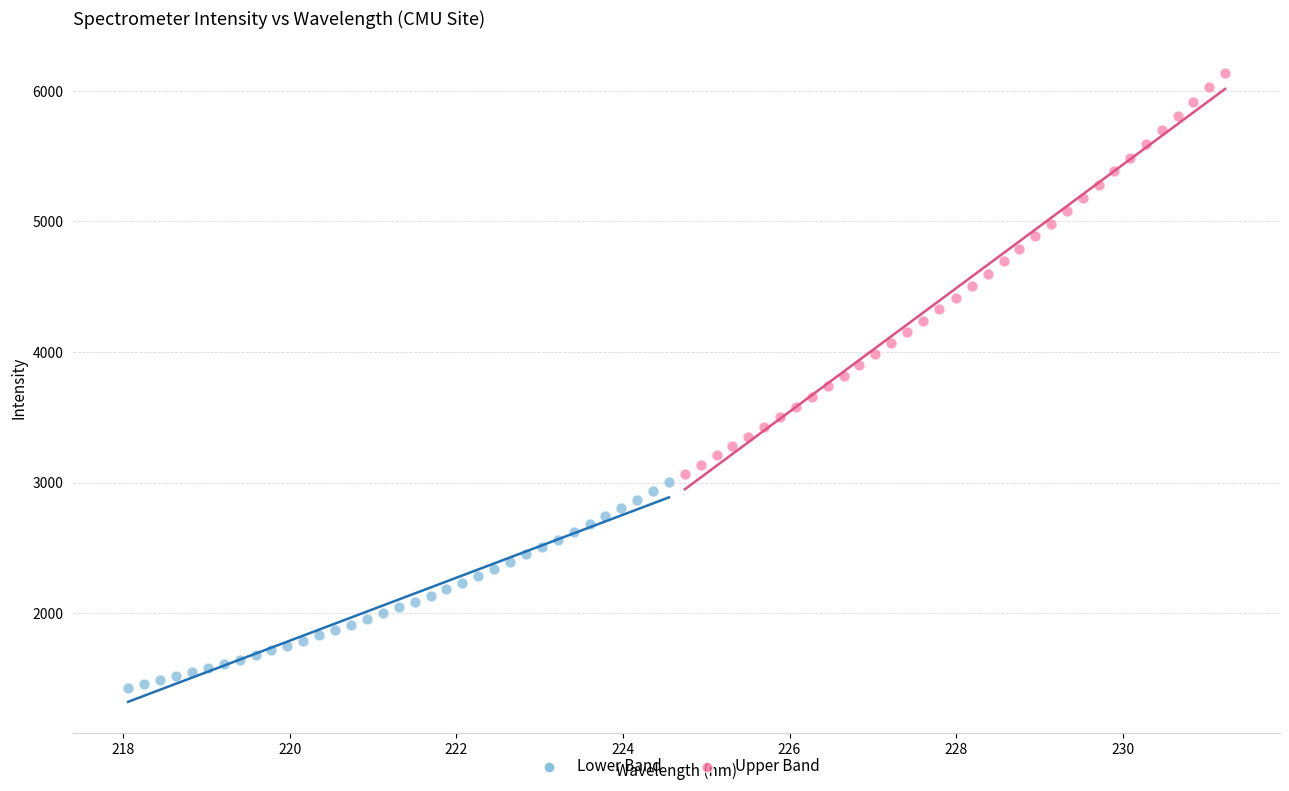

Which series has the widest spread of Y values?

Upper Band